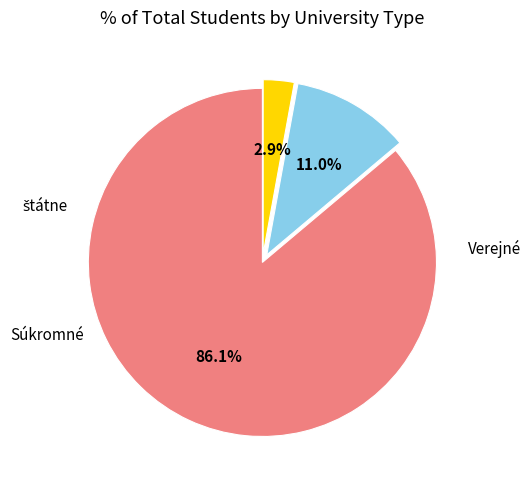

Does any single category account for the majority?

Yes